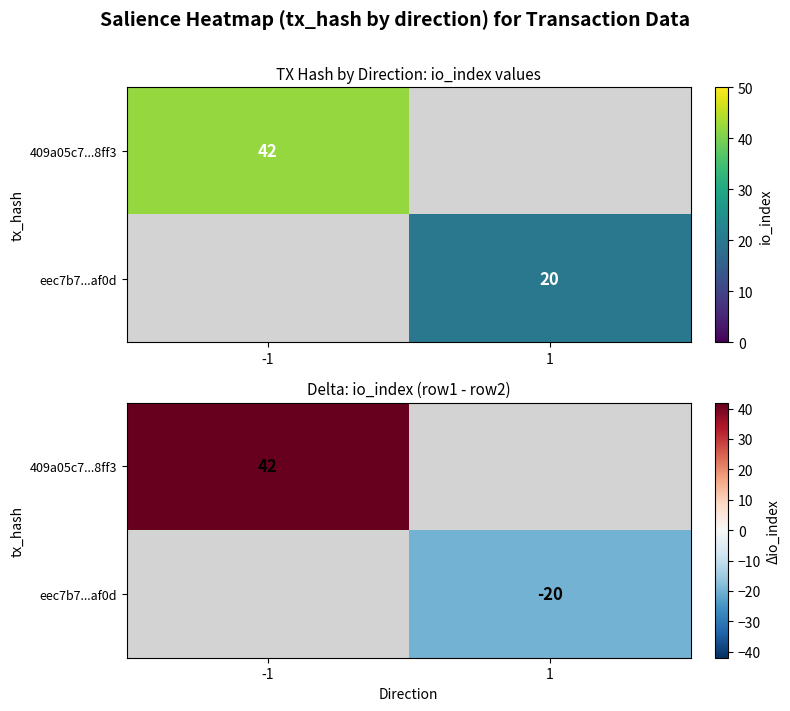

The value of 409a05c7...8ff3 at 1 is 29. True or false?

False